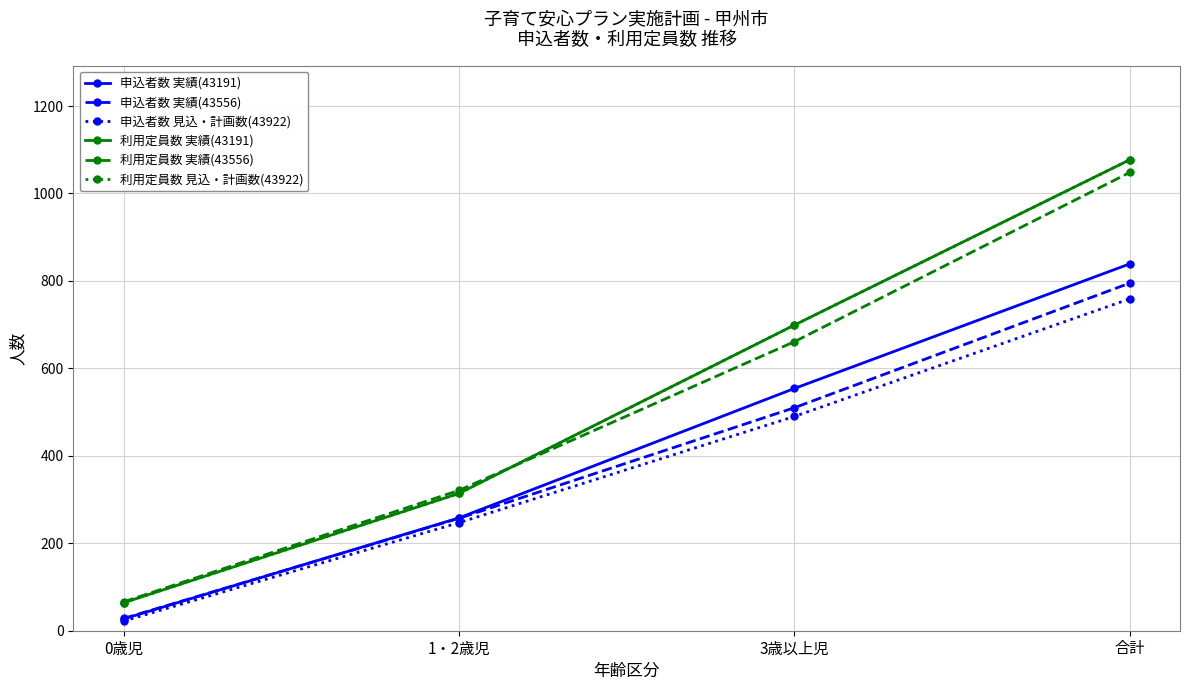

What is the lowest value of the 利用定員数 実績(43191) series?

64